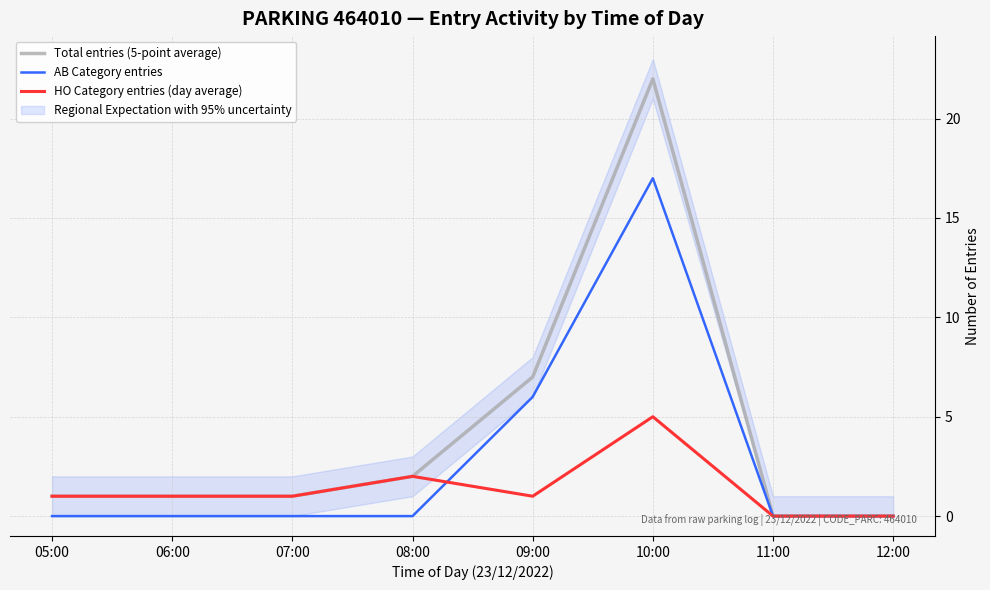

At which label does Total entries (5-point average) first exceed 1?

08:00